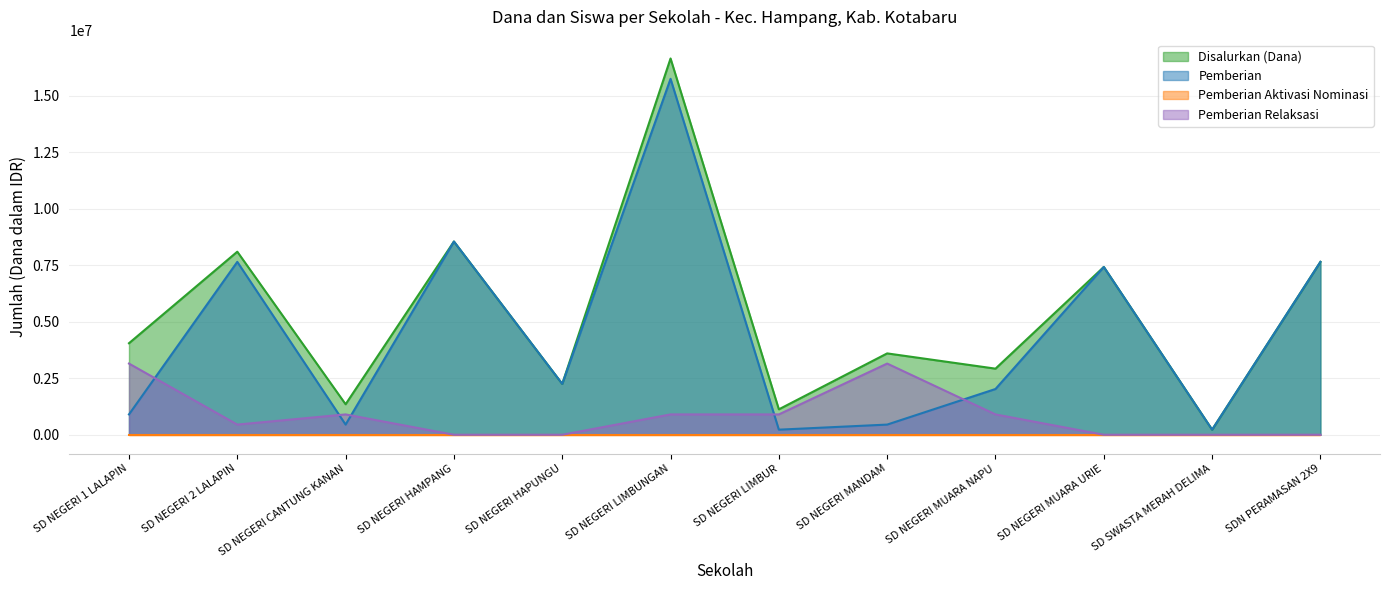

The value of Pemberian at SD NEGERI HAMPANG is 2910920. True or false?

False